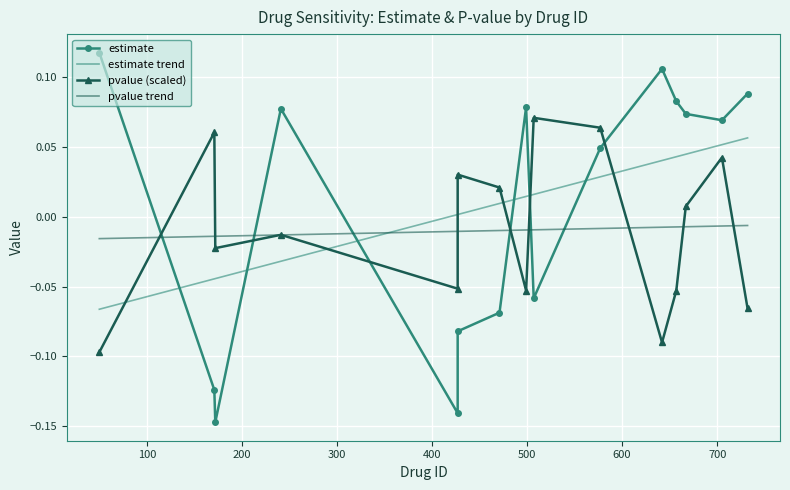

At which label is estimate trend closest to 0?

400